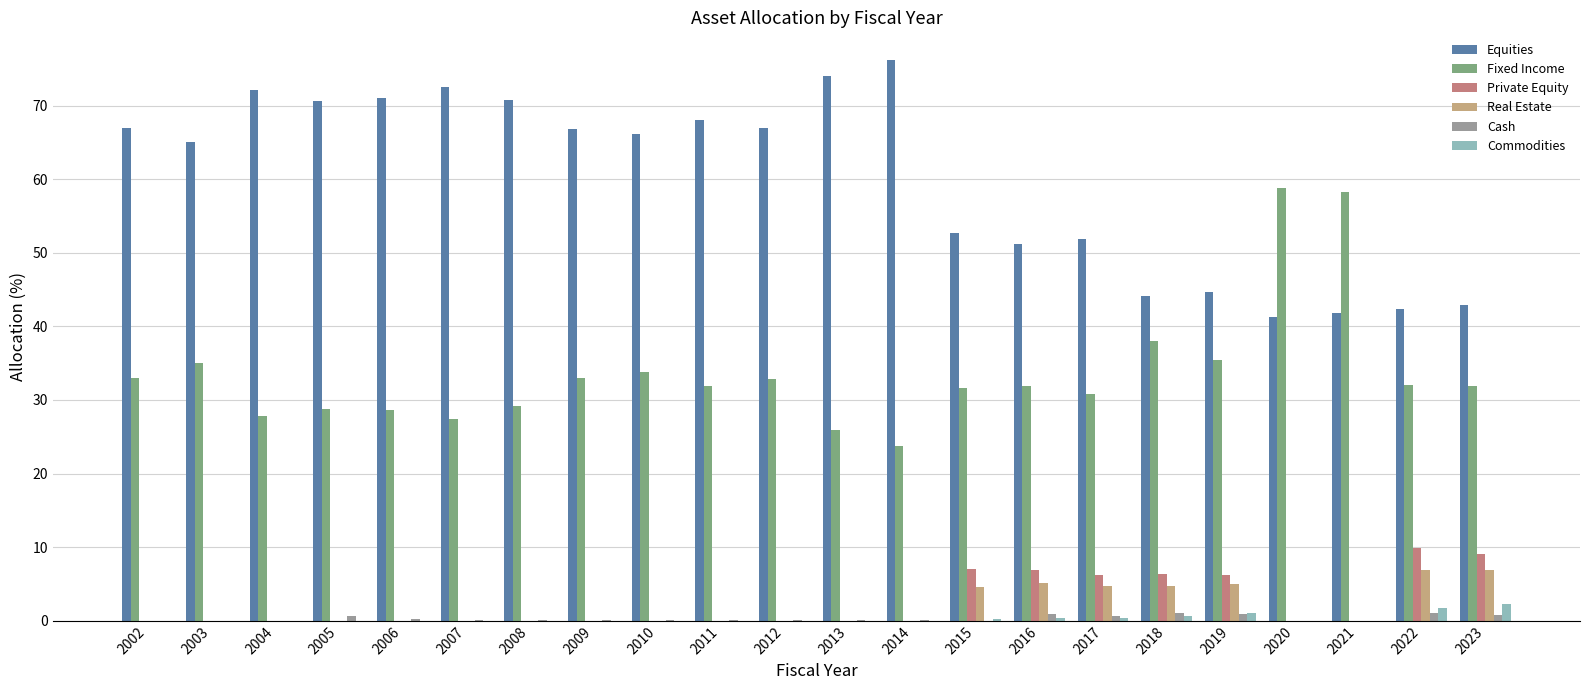

Is it true that Cash equals 0.0 at 2015?

True